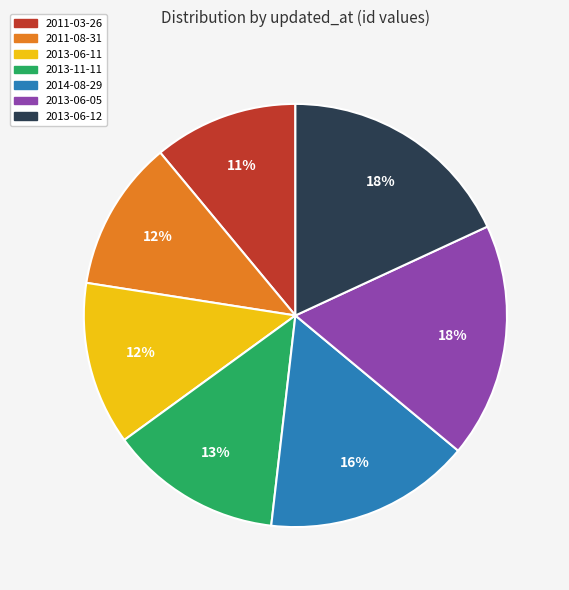

Combined, do 2013-11-11 and 2011-08-31 account for over 50%?

No